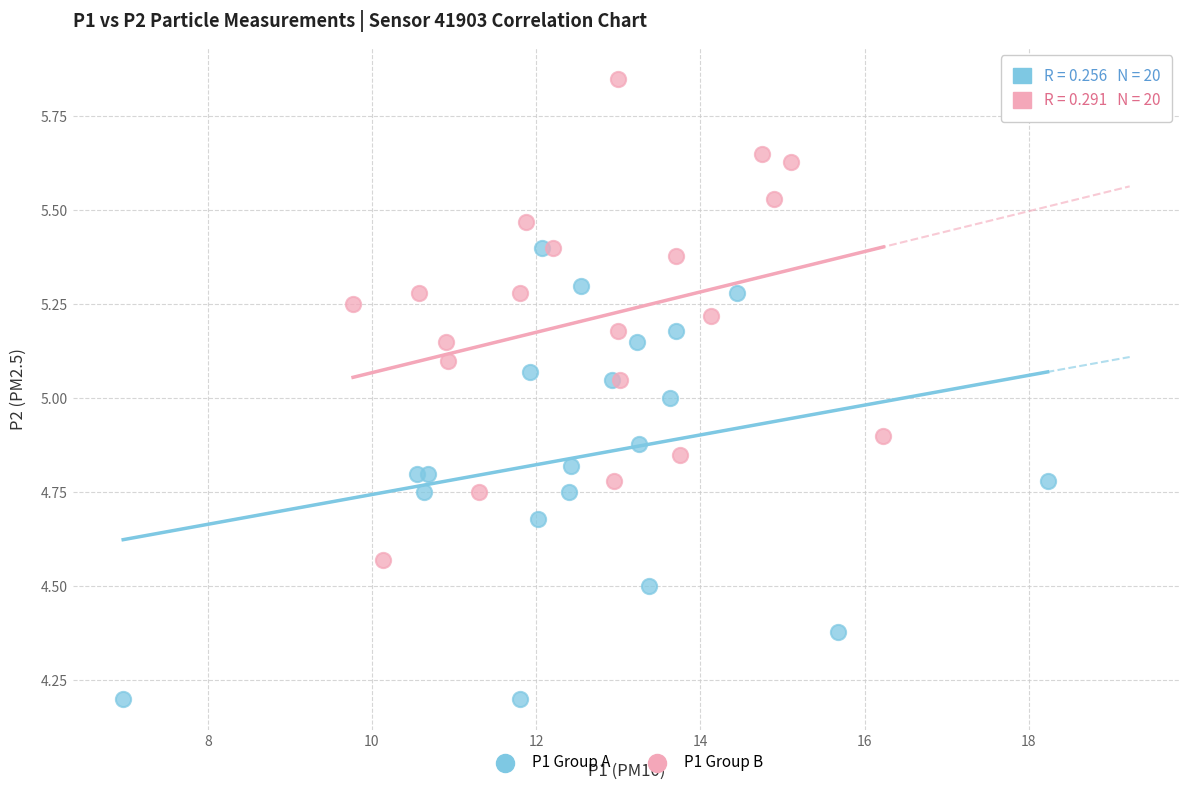

Which series contains the lowest Y value?

P1 Group A